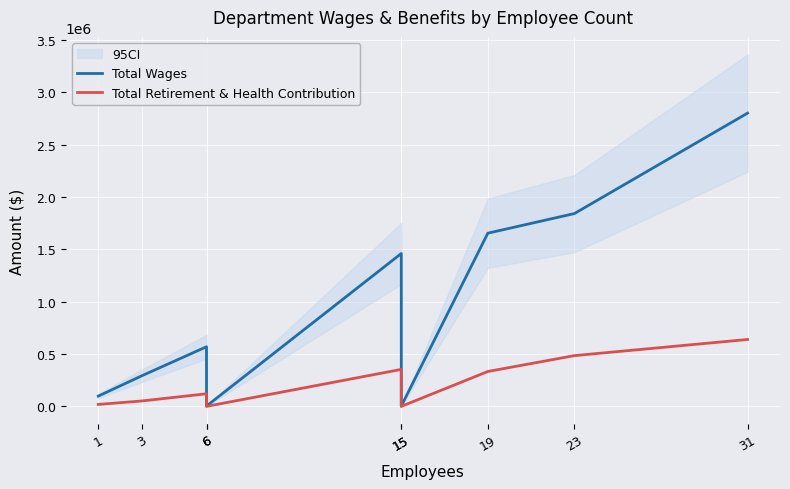

Which series changed the most between 1 and 19?

Total Wages